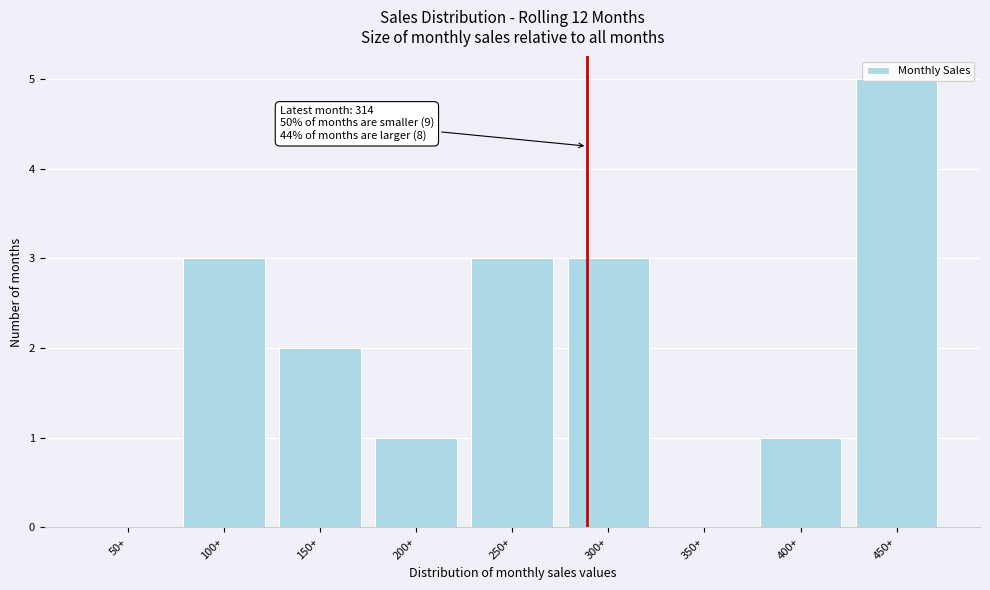

Which category has the highest value across all series?

450+